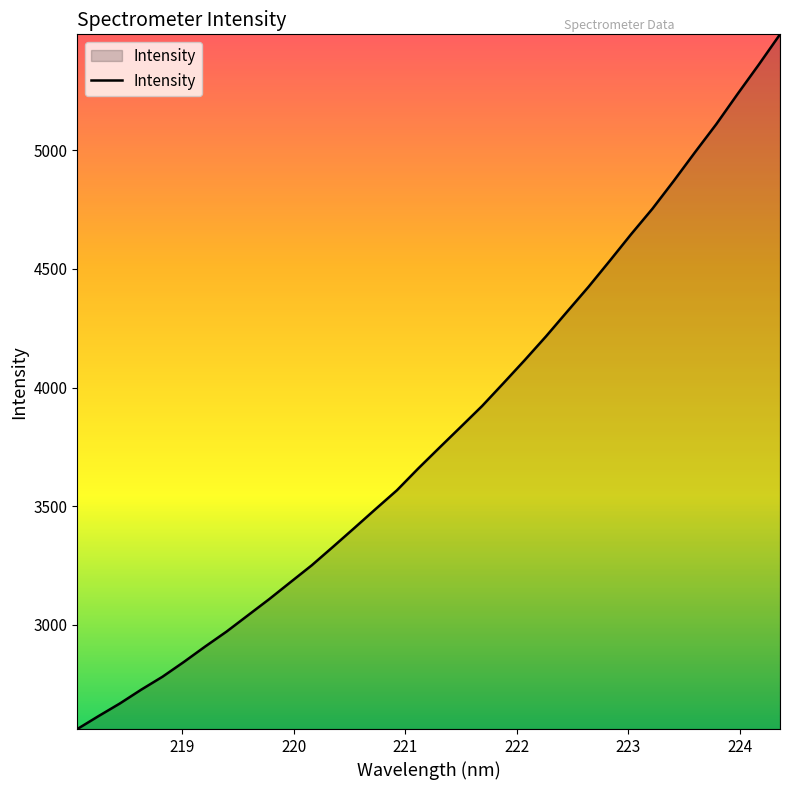

What is the maximum value shown in the chart?

5487.9